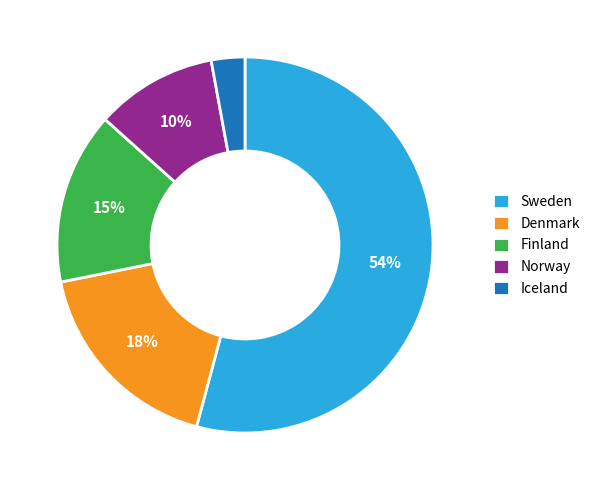

What percentage is the Sweden slice, to the nearest percent?

54%